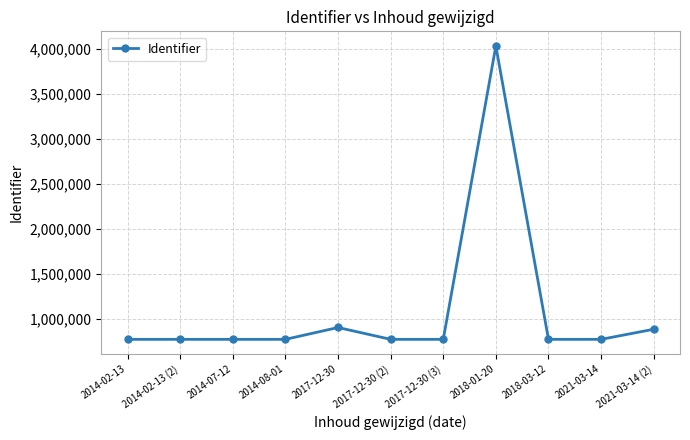

Is this an area chart (filled region under the line)?

No